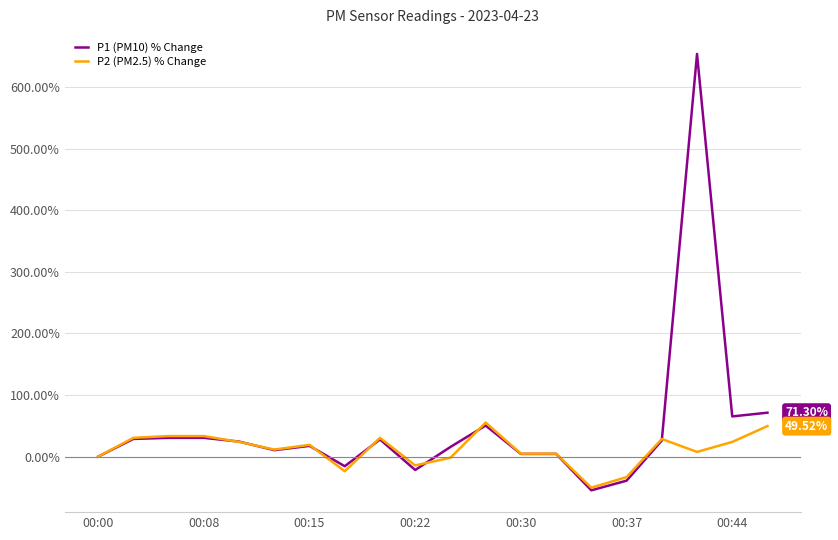

What are all the series names shown in the legend?

P1 (PM10) % Change, P2 (PM2.5) % Change